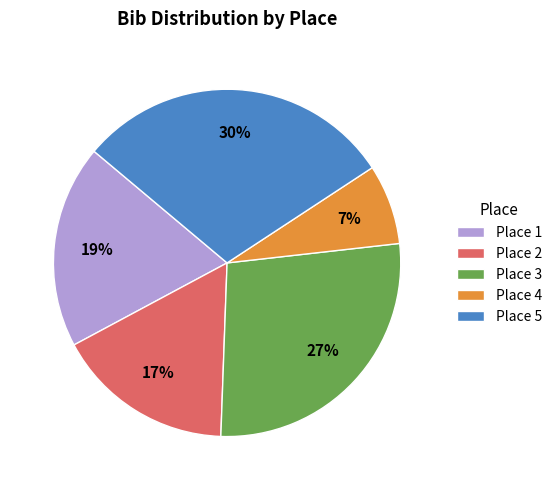

Is there a majority slice in this chart?

No